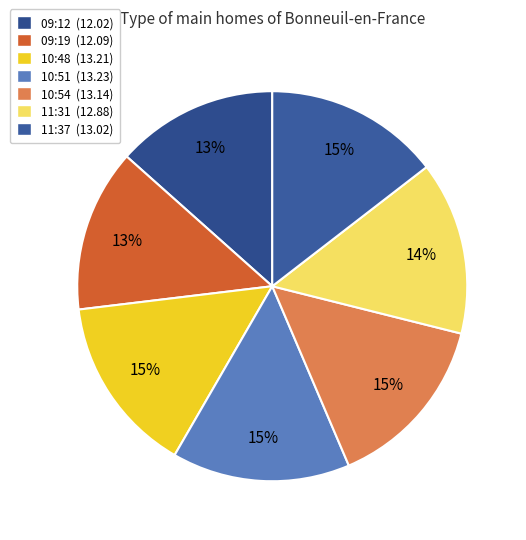

How many slices are in this pie chart?

7